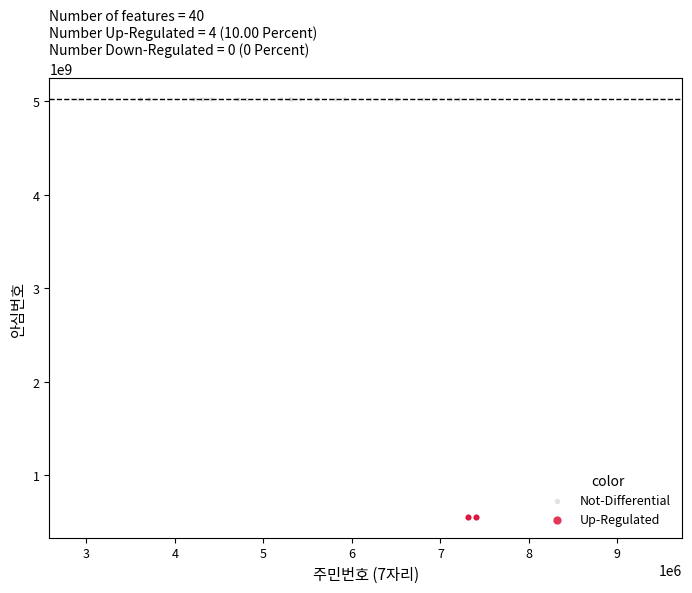

Which series contains the lowest Y value?

Up-Regulated